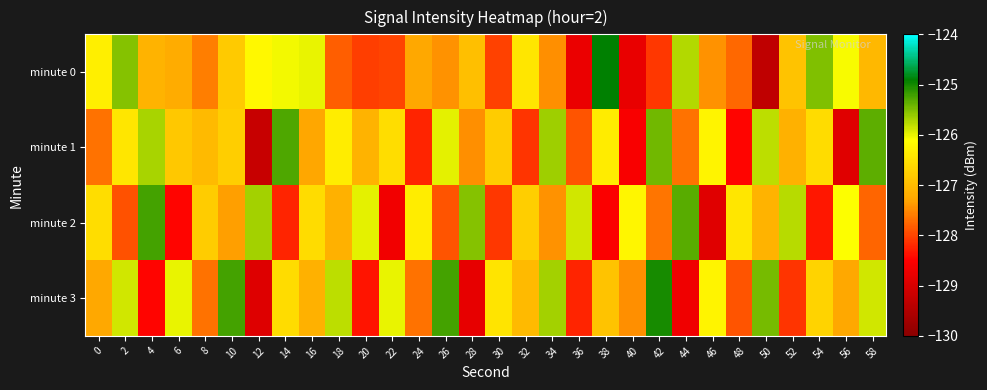

Reading right to left, extract all data points from this chart.

minute 0: 58=-127.0	56=-126.1	54=-125.5	52=-126.9	50=-129.3	48=-127.7	46=-127.4	44=-125.8	42=-128.1	40=-128.8	38=-124.9	36=-128.7	34=-127.5	32=-126.4	30=-128.0	28=-126.9	26=-127.4	24=-127.2	22=-128.0	20=-128.0	18=-127.8	16=-126.0	14=-126.1	12=-126.2	10=-126.8	8=-127.6	6=-127.2	4=-127.1	2=-125.5	0=-126.3
minute 1: 58=-125.3	56=-128.9	54=-126.6	52=-127.1	50=-125.8	48=-128.5	46=-126.2	44=-127.7	42=-125.4	40=-128.6	38=-126.3	36=-127.9	34=-125.7	32=-128.1	30=-126.8	28=-127.5	26=-126.0	24=-128.2	22=-126.5	20=-127.1	18=-126.3	16=-127.3	14=-125.3	12=-129.2	10=-126.7	8=-127.0	6=-126.8	4=-125.7	2=-126.4	0=-127.7
minute 2: 58=-127.8	56=-126.1	54=-128.3	52=-125.8	50=-127.1	48=-126.4	46=-128.9	44=-125.3	42=-127.7	40=-126.2	38=-128.5	36=-125.9	34=-127.4	32=-126.8	30=-128.1	28=-125.5	26=-127.9	24=-126.3	22=-128.7	20=-126.0	18=-127.1	16=-126.6	14=-128.2	12=-125.7	10=-127.3	8=-126.8	6=-128.5	4=-125.2	2=-127.9	0=-126.5
minute 3: 58=-125.9	56=-127.2	54=-126.7	52=-128.1	50=-125.5	48=-127.9	46=-126.2	44=-128.7	42=-125.0	40=-127.5	38=-126.9	36=-128.2	34=-125.7	32=-127.0	30=-126.5	28=-128.8	26=-125.2	24=-127.7	22=-126.0	20=-128.3	18=-125.8	16=-127.1	14=-126.6	12=-128.9	10=-125.2	8=-127.7	6=-126.0	4=-128.5	2=-125.9	0=-127.2